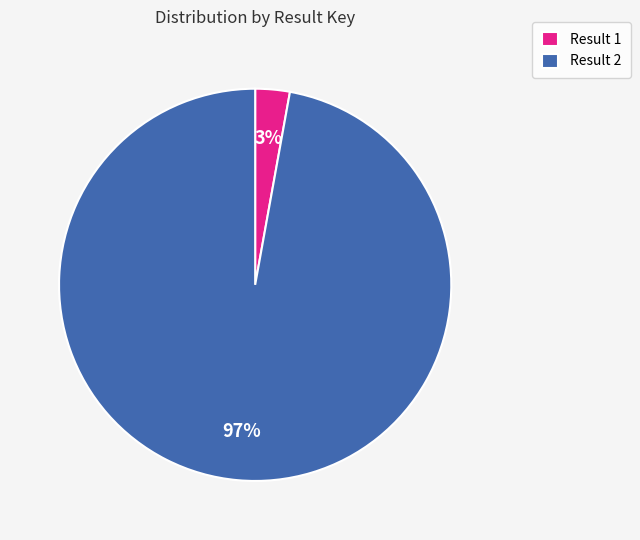

What percentage is the Result 2 slice, to the nearest percent?

97%